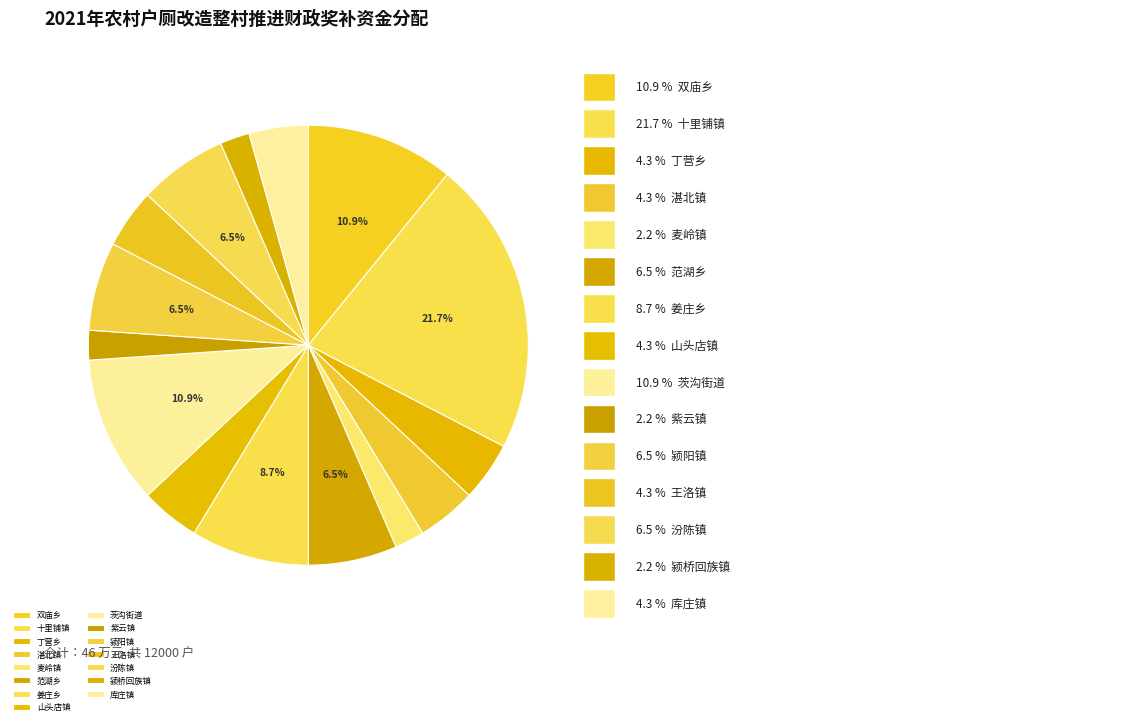

Rank the categories by value from highest to lowest.

十里铺镇, 双庙乡, 茨沟街道, 姜庄乡, 范湖乡, 颍阳镇, 汾陈镇, 丁营乡, 湛北镇, 山头店镇, 王洛镇, 库庄镇, 麦岭镇, 紫云镇, 颍桥回族镇